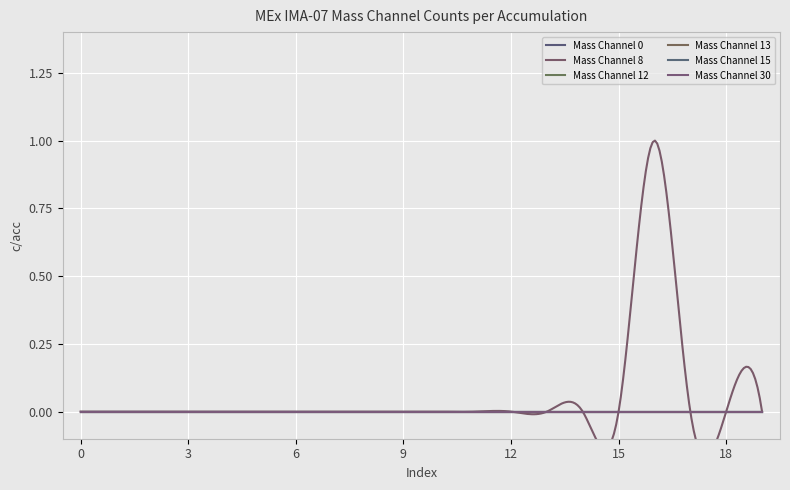

Which series has the widest spread of values?

Mass Channel 8